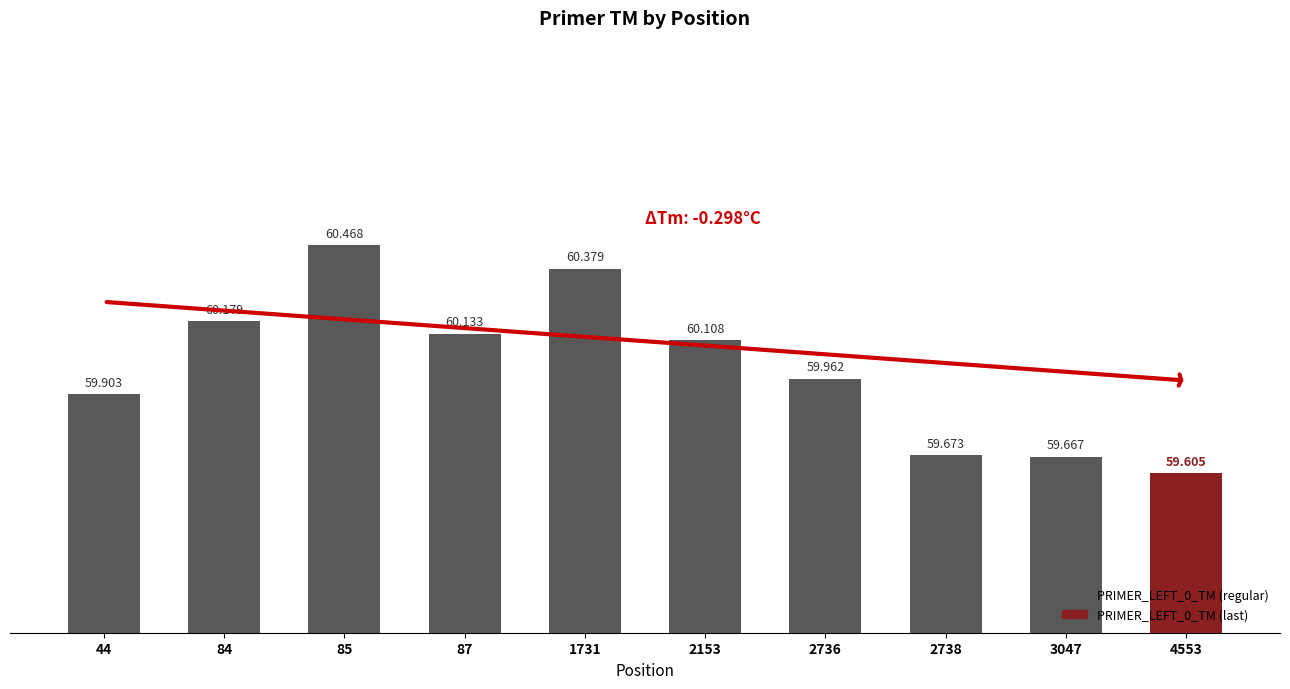

Between 84 and 87, which is larger?

84